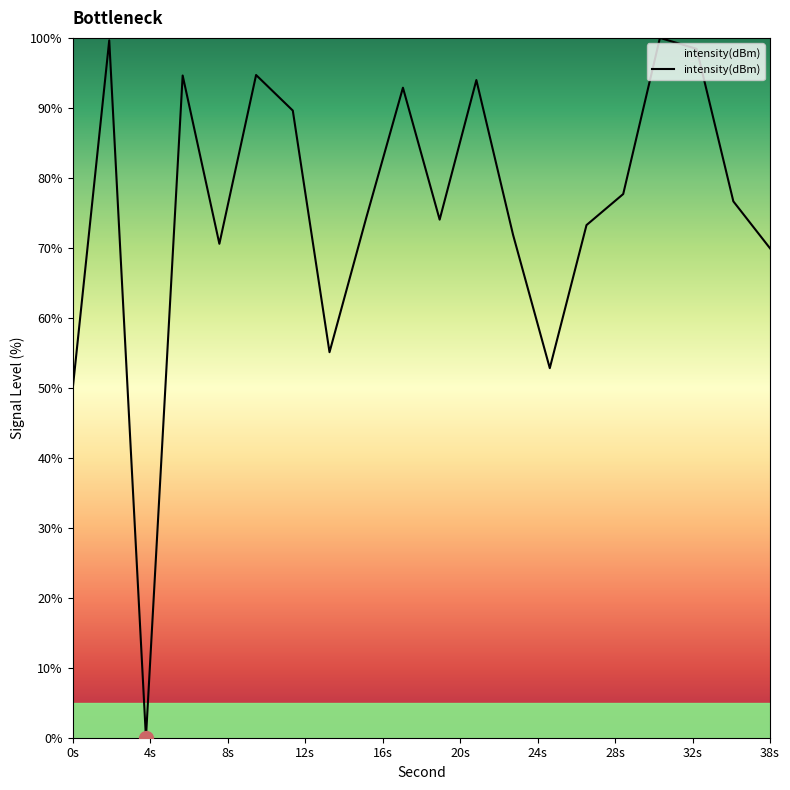

What is the difference between the maximum and minimum values?

100.0